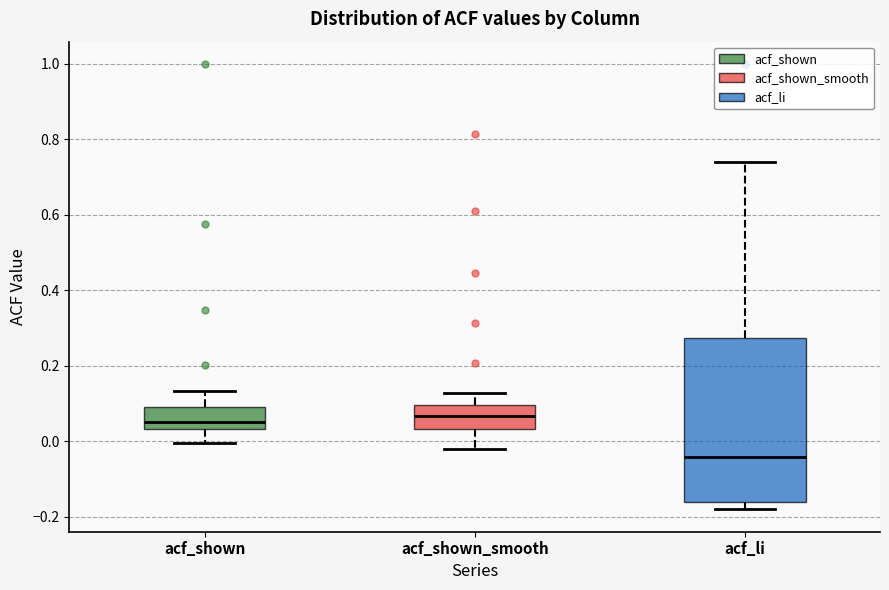

Reading left to right, read every box against the y-axis: the position of its median line, the range the box covers, and the ends of its whiskers. The values are not printed on the chart, so give them approximately, as read against the axis.

acf_shown: median 0.06, box 0.04 to 0.10, whiskers 0.00 to 0.14
acf_shown_smooth: median 0.06, box 0.04 to 0.10, whiskers -0.02 to 0.12
acf_li: median -0.04, box -0.16 to 0.28, whiskers -0.18 to 0.74